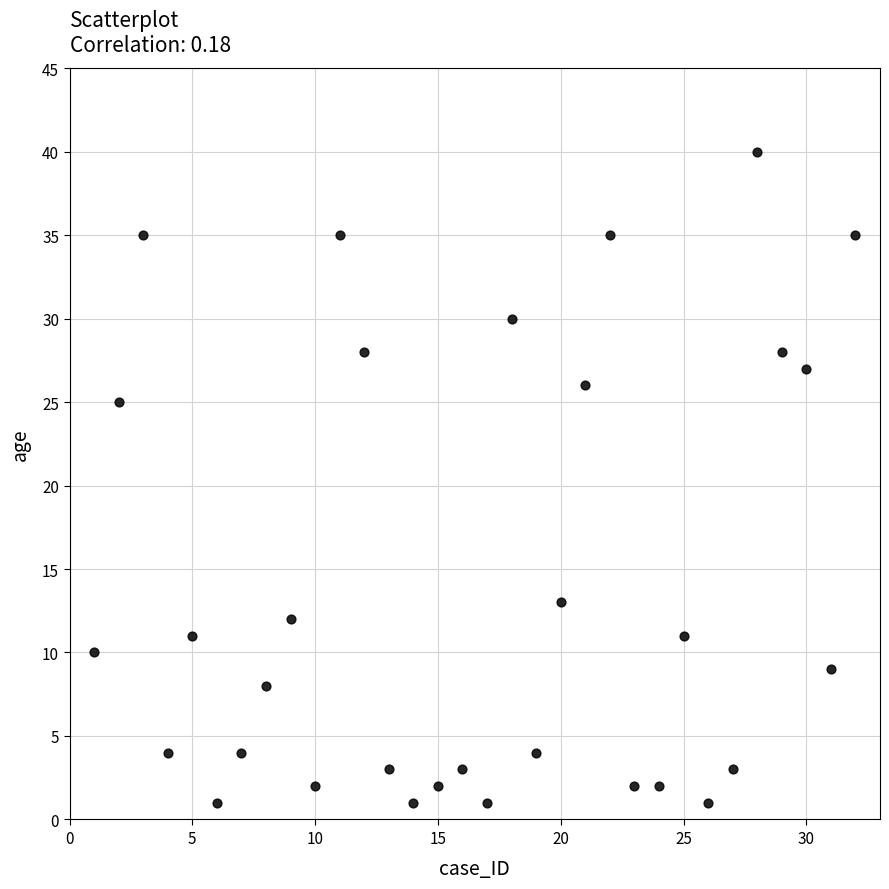

What Y value in the scatter plot is closest to 20?

25